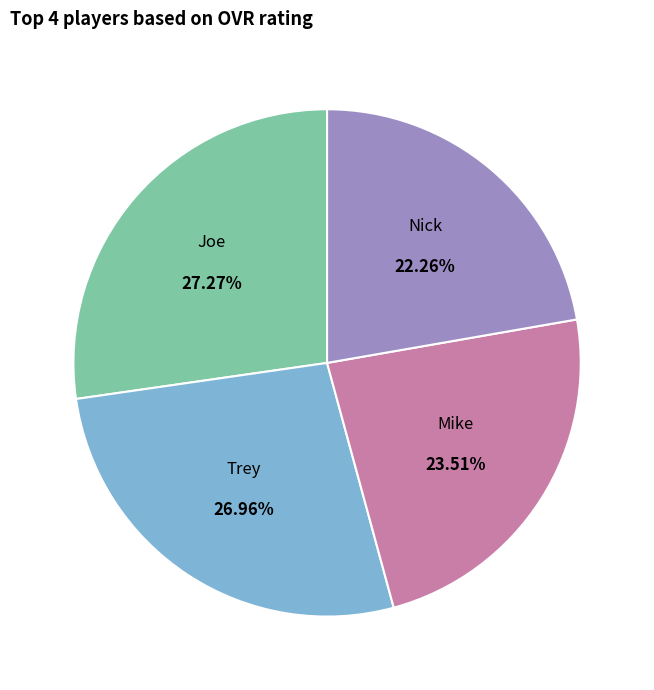

Does any single category account for the majority?

No